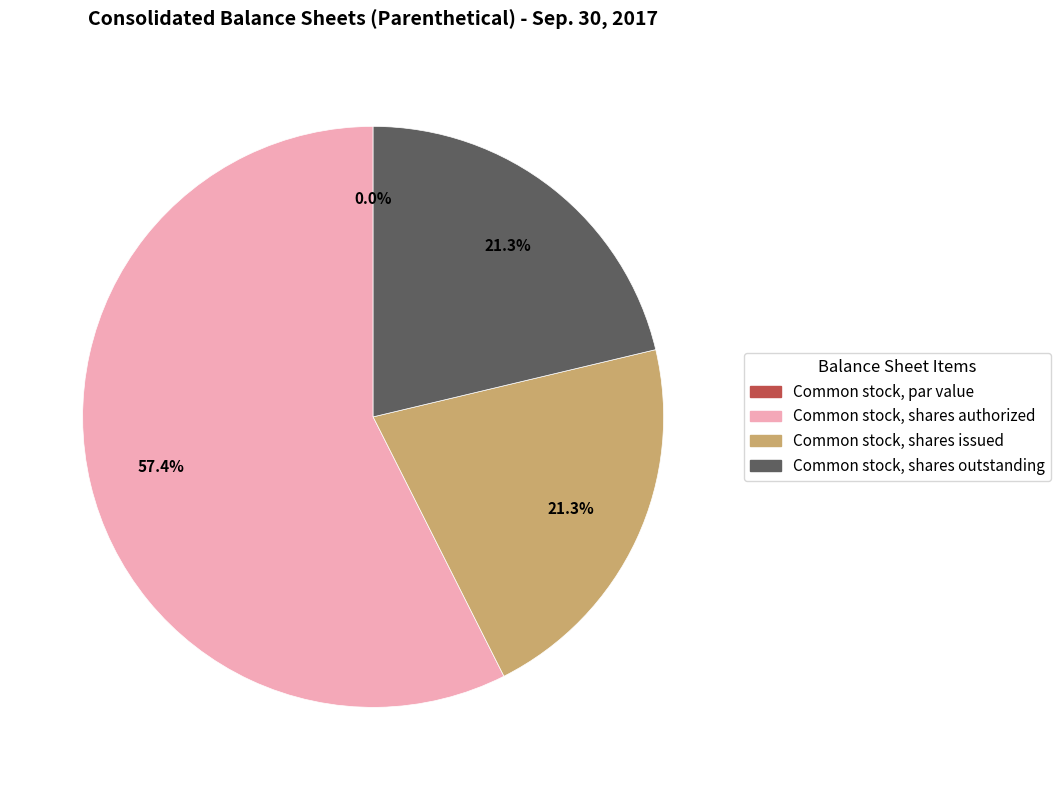

Between Common stock, shares issued and Common stock, par value, which is larger?

Common stock, shares issued